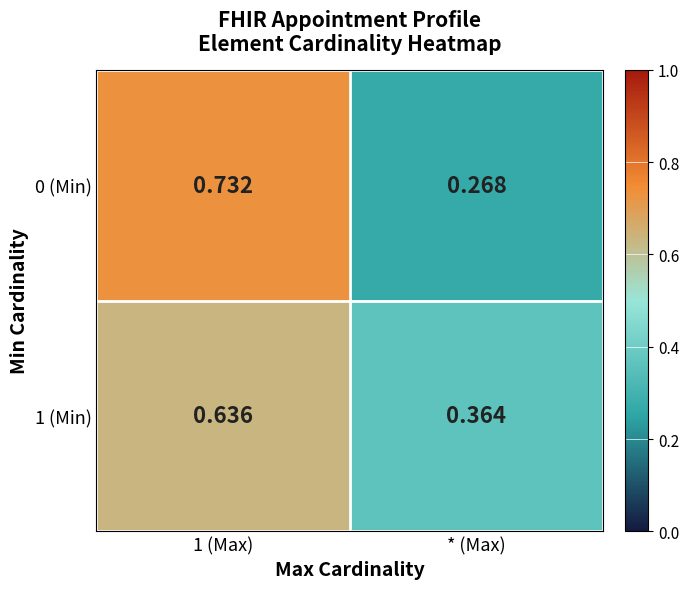

Is the value of 0 (Min) at 1 (Max) greater than the value of 1 (Min) at 1 (Max)?

Yes